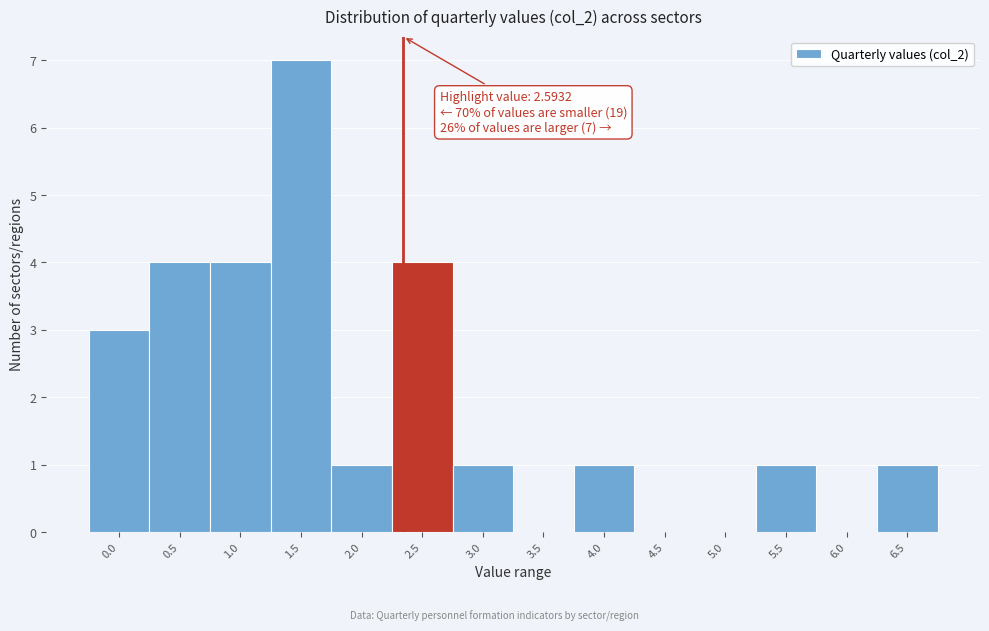

Reading right to left, extract all data points from this chart.

6.5=1	6.0=0	5.5=1	5.0=0	4.5=0	4.0=1	3.5=0	3.0=1	2.5=4	2.0=1	1.5=7	1.0=4	0.5=4	0.0=3